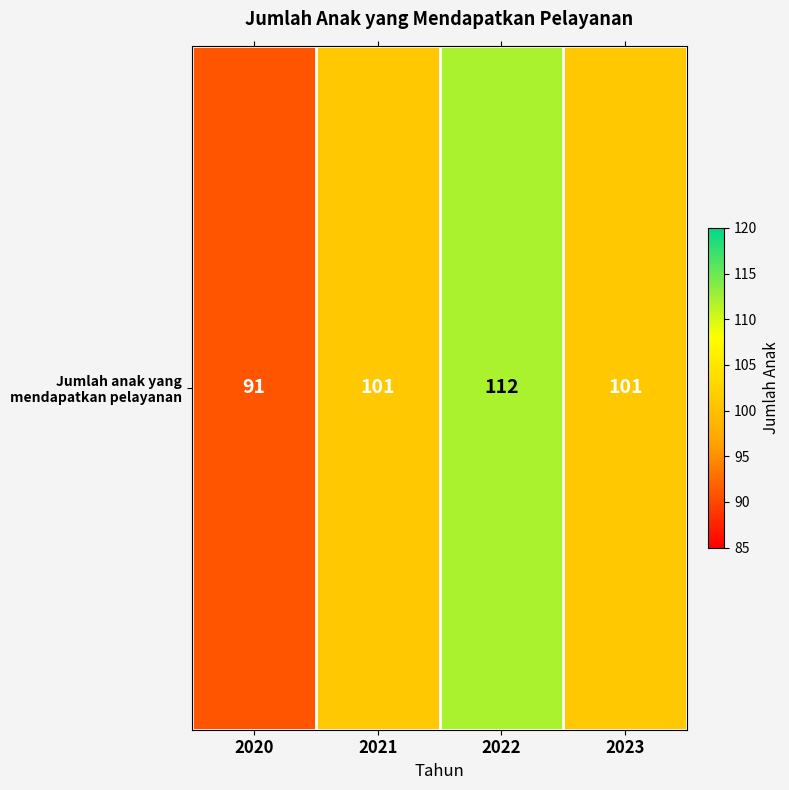

At which category does the chart reach its minimum across all series?

2020